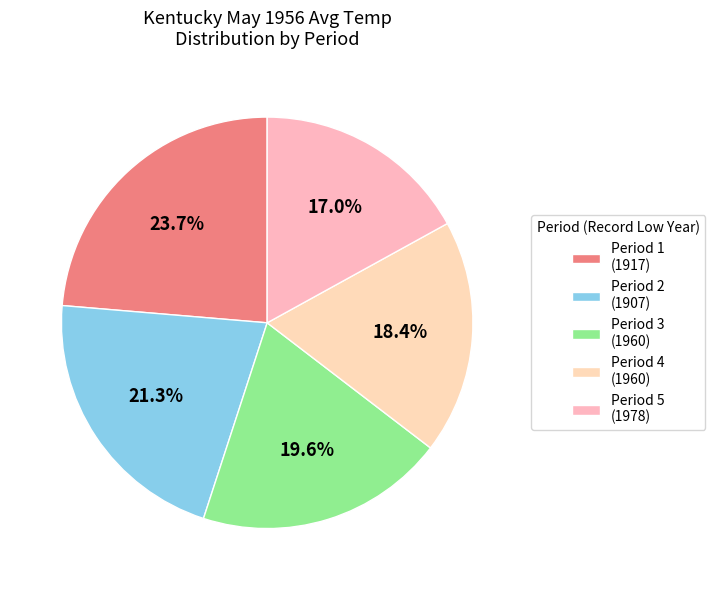

Rank the categories by value from lowest to highest.

Period 5 (1978), Period 4 (1960), Period 3 (1960), Period 2 (1907), Period 1 (1917)